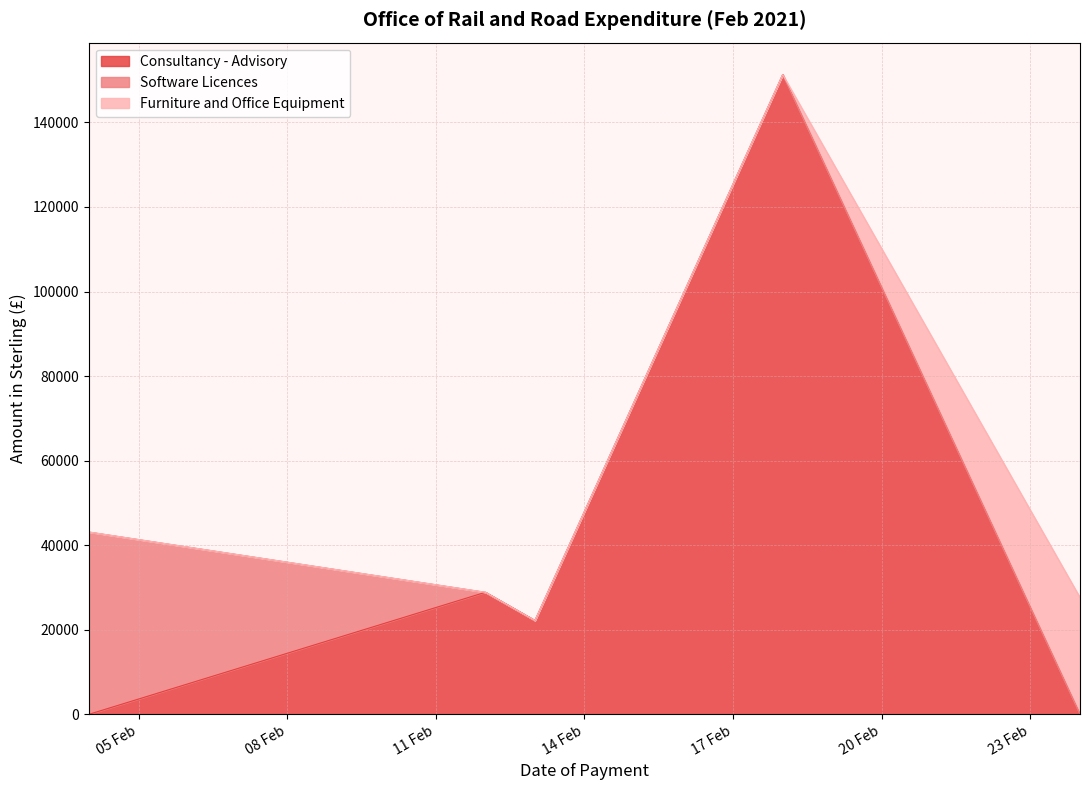

At which category is the sum across all series the highest?

18/02/2021